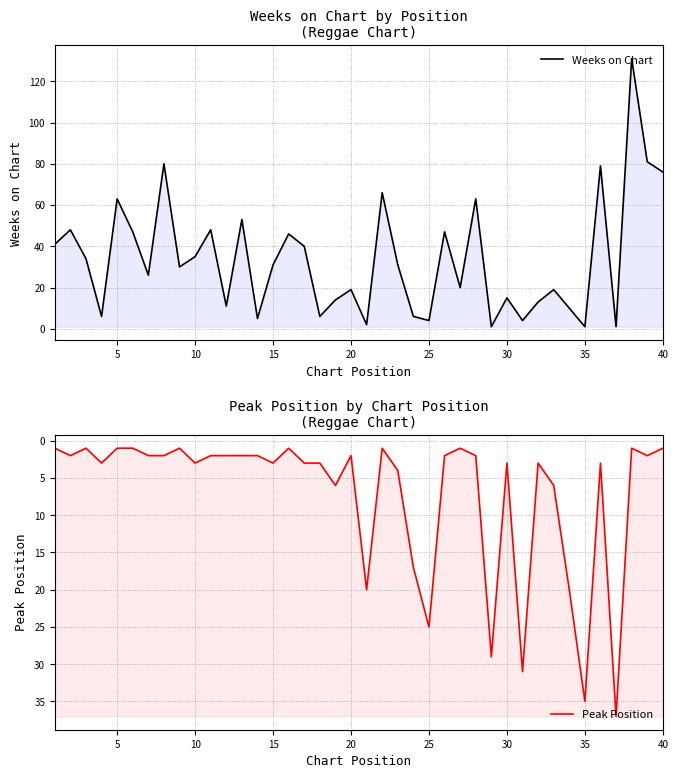

How many categories are shown in the chart?

40